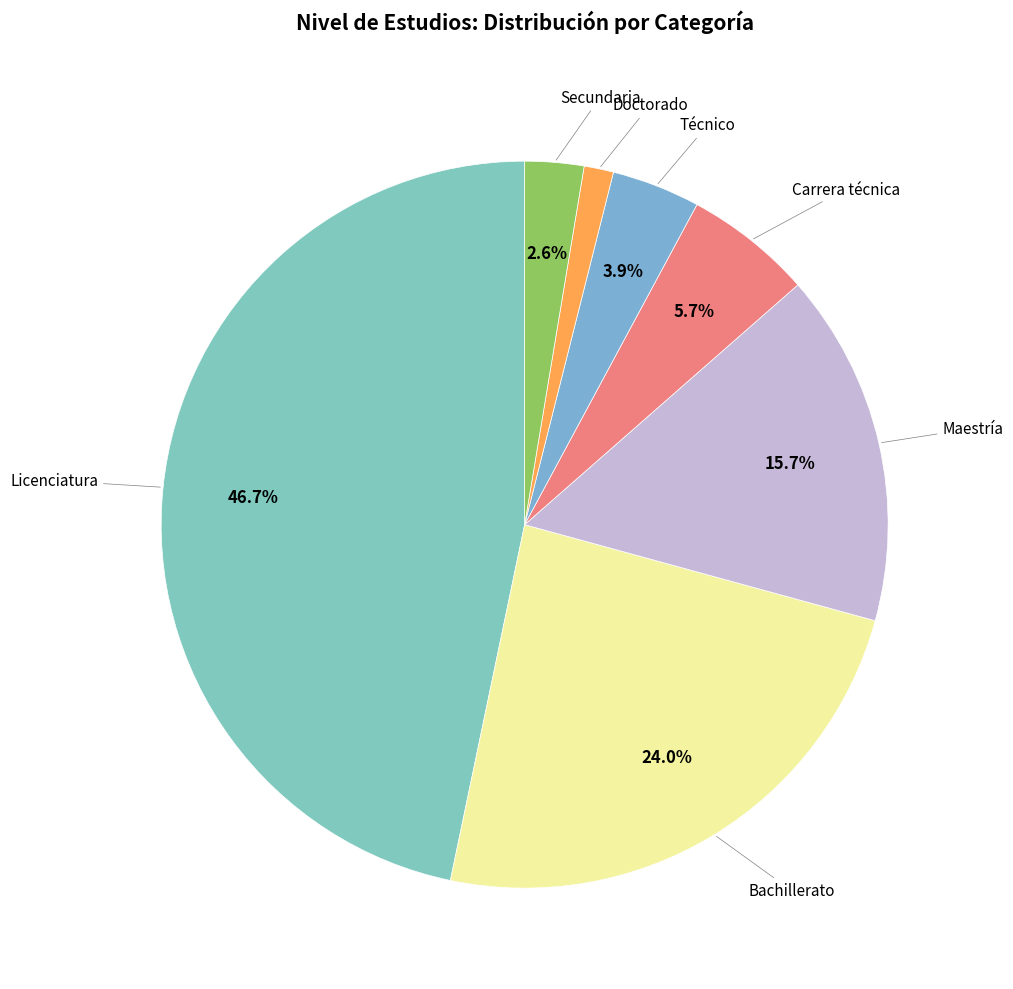

What is the largest slice in the pie chart?

Licenciatura